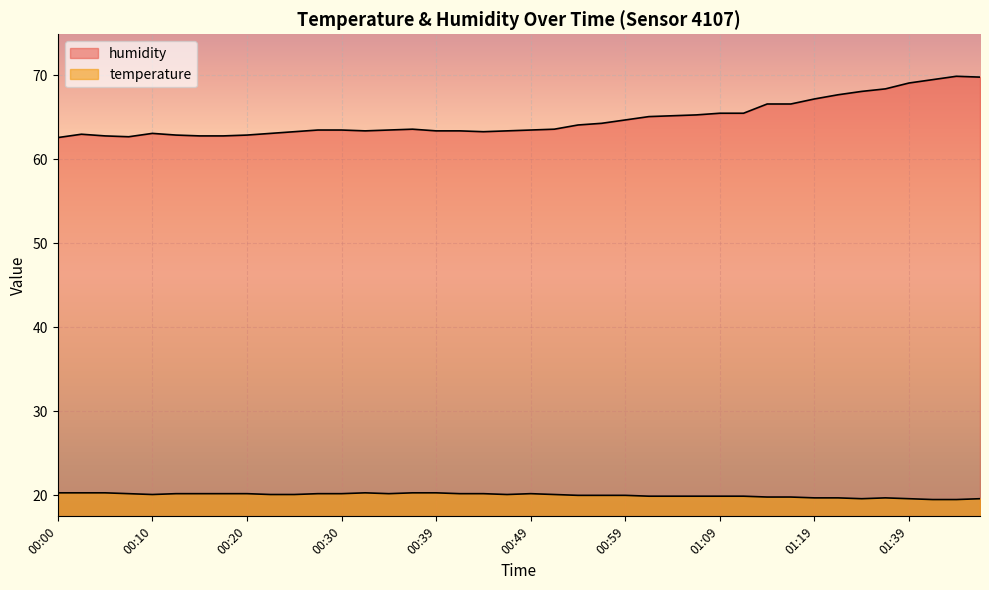

True or false: temperature and humidity intersect in this chart.

False